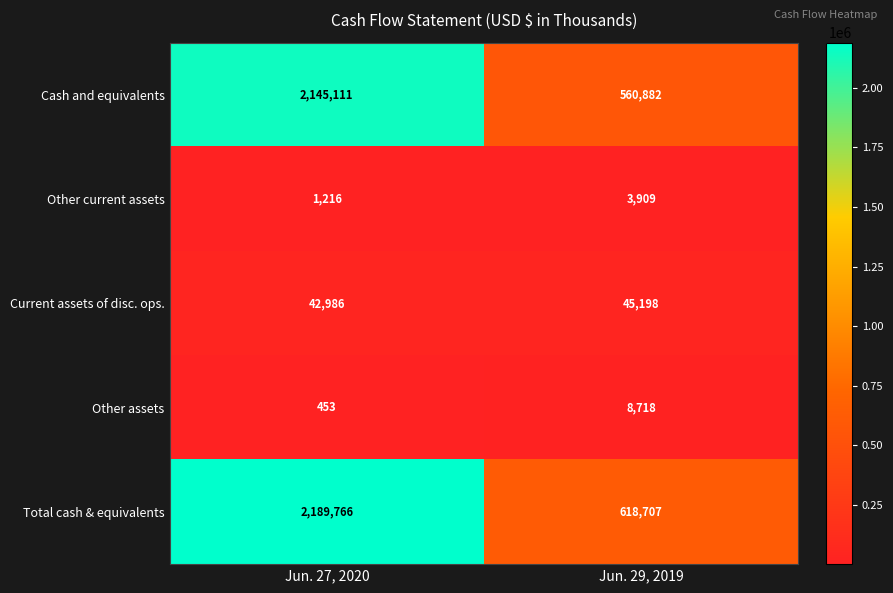

Is it true that Other current assets equals 3909 at Jun. 29, 2019?

True